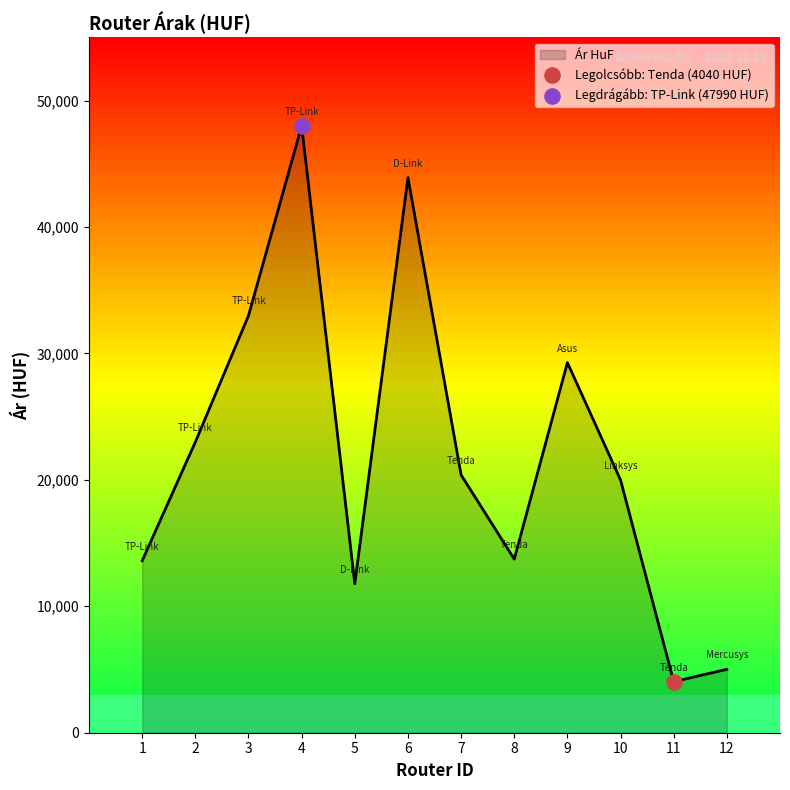

What is the ratio of the value at 1 to the value at 8?

1.0